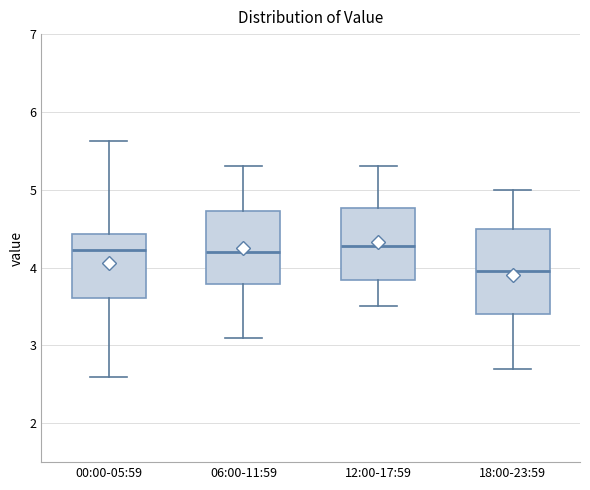

Reading left to right, transcribe this box plot: for each box, give where its median line is, the range the box spans, and where its two whiskers end, as read against the y-axis. The values are not printed on the chart, so give them approximately, as read against the axis.

00:00-05:59: median 4.2, box 3.6 to 4.4, whiskers 2.6 to 5.6
06:00-11:59: median 4.2, box 3.8 to 4.7, whiskers 3.1 to 5.3
12:00-17:59: median 4.3, box 3.8 to 4.8, whiskers 3.5 to 5.3
18:00-23:59: median 4.0, box 3.4 to 4.5, whiskers 2.7 to 5.0